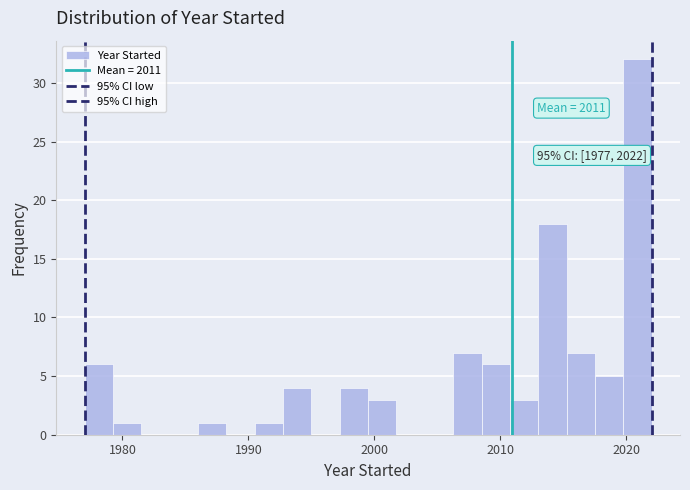

Around what value on the x-axis is the tallest bar? Give the approximate position of its centre, as read against the axis.

2021